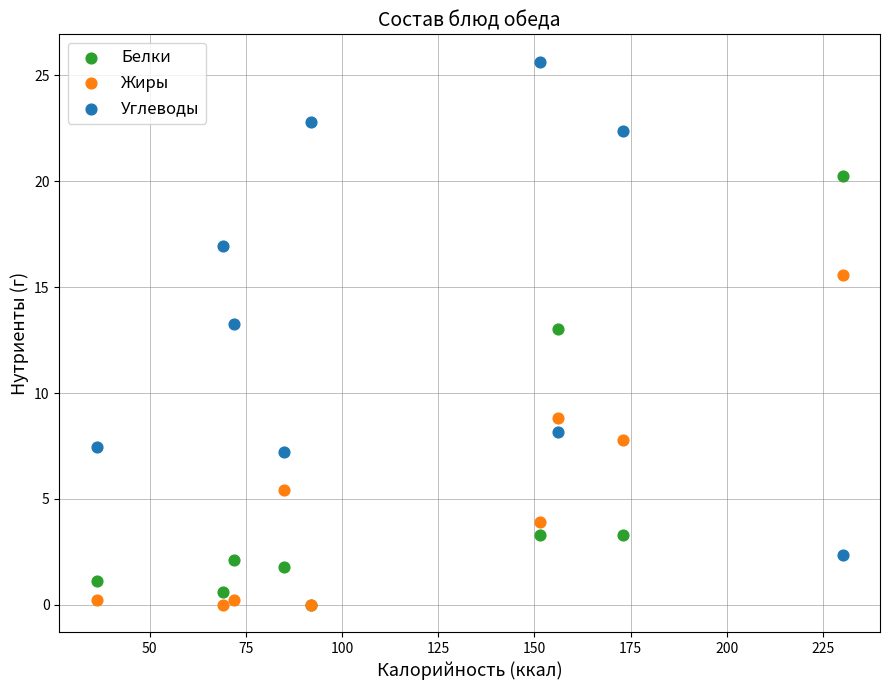

What are all the series names shown in the legend?

Белки, Жиры, Углеводы